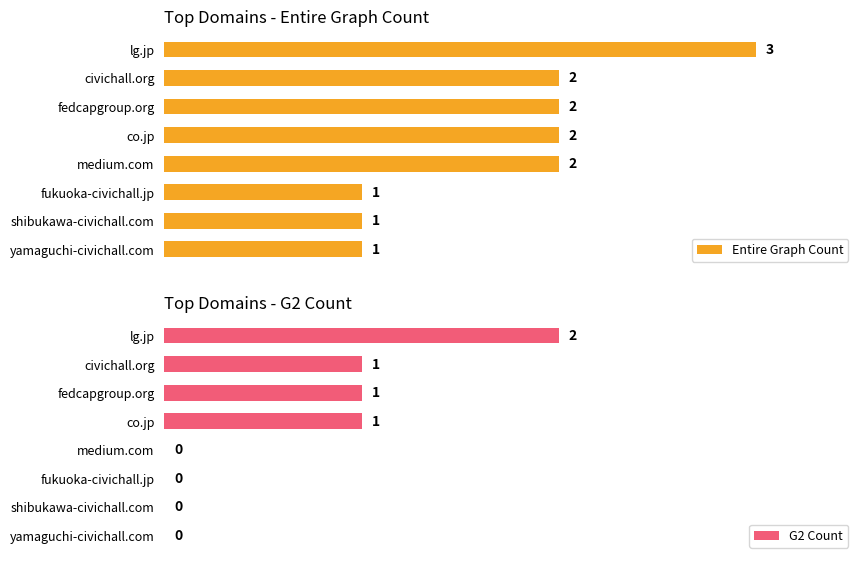

What is the difference between the maximum and minimum values in the Entire Graph Count series?

2